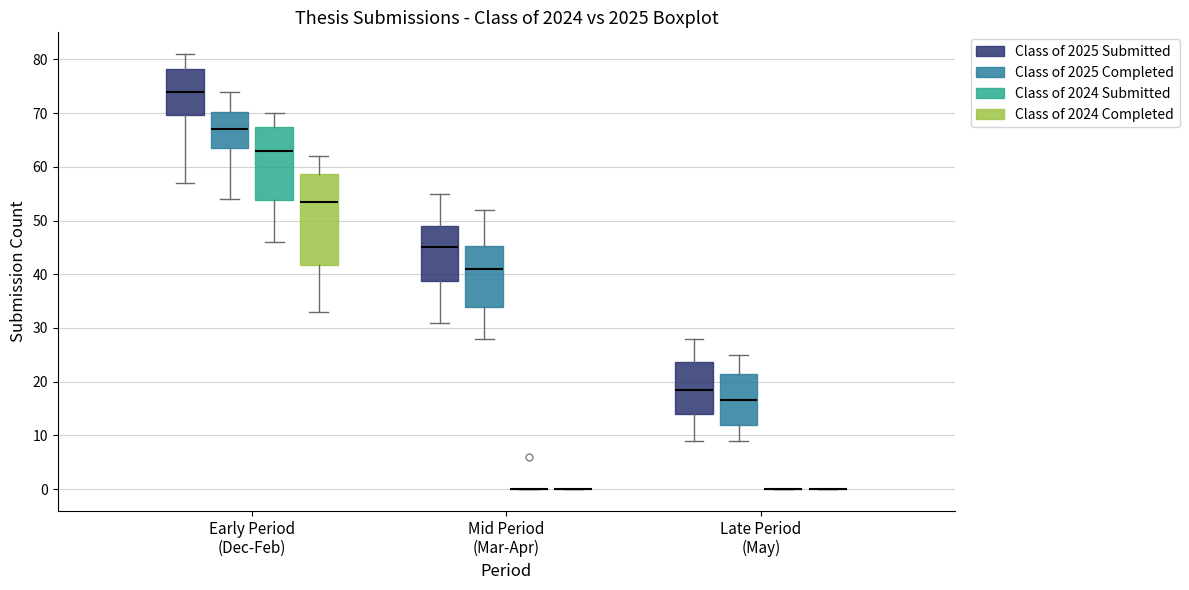

Where is the upper edge of the box for Early Period (Dec-Feb) (Class of 2025 Submitted) on the y-axis? The values are not printed on the chart, so give them approximately, as read against the axis.

78